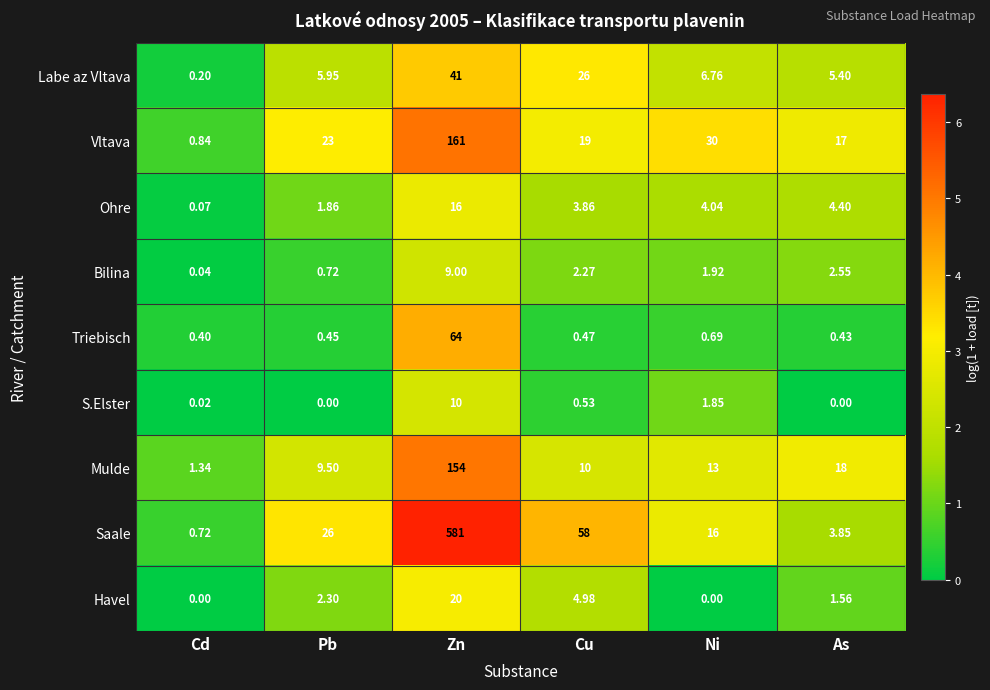

List the labels in order of Labe az Vltava value, smallest first.

Cd, As, Pb, Ni, Cu, Zn